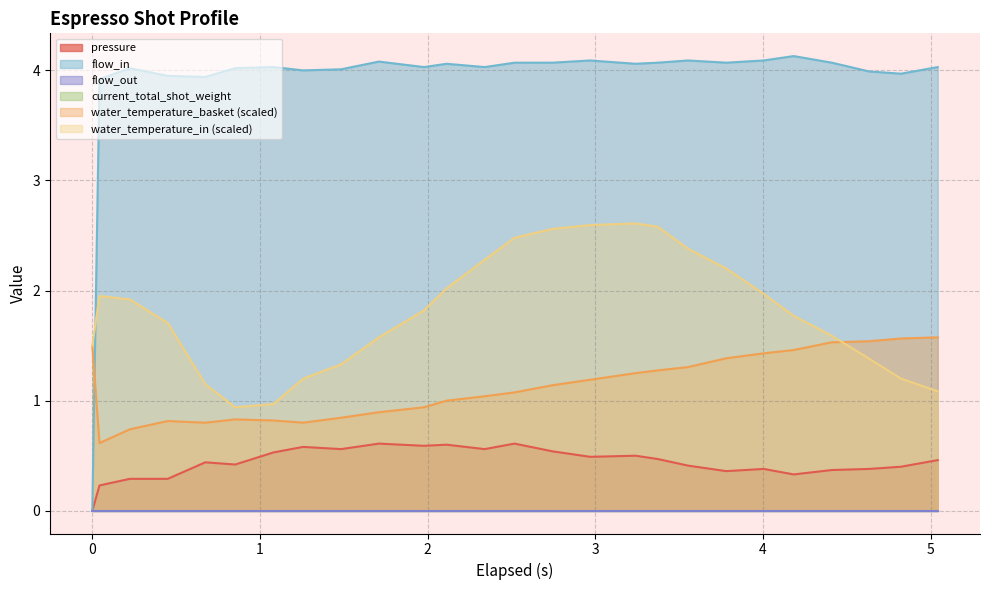

Does the chart display data point markers on the line(s)?

No